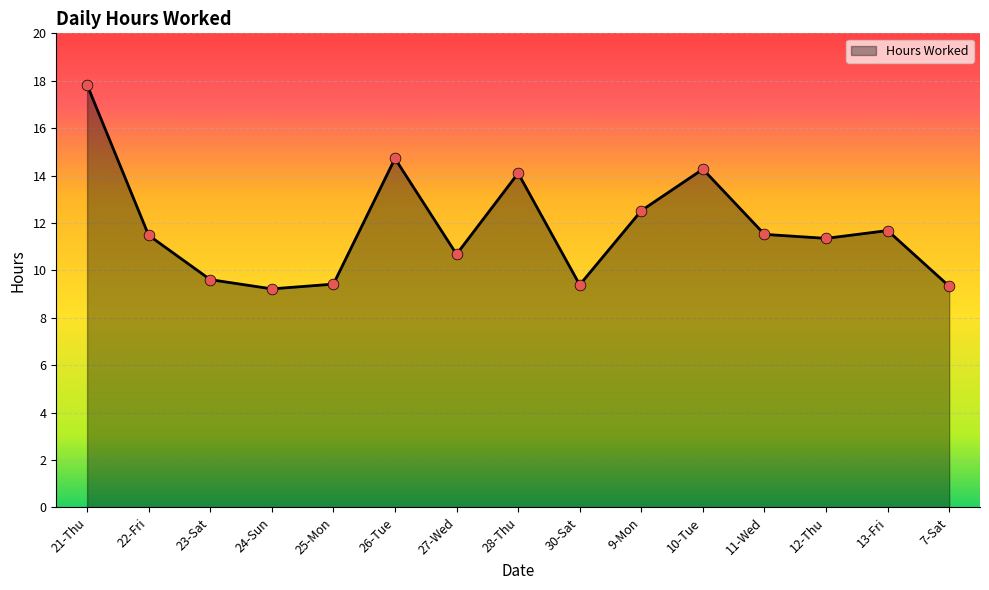

Approximately how many times larger is the value at 10-Tue compared to 26-Tue?

1.0